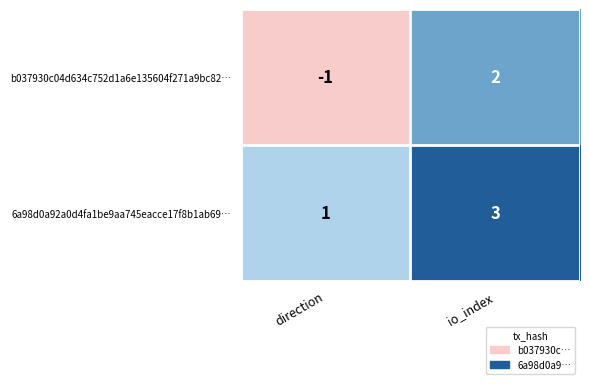

How many categories are shown in the chart?

2